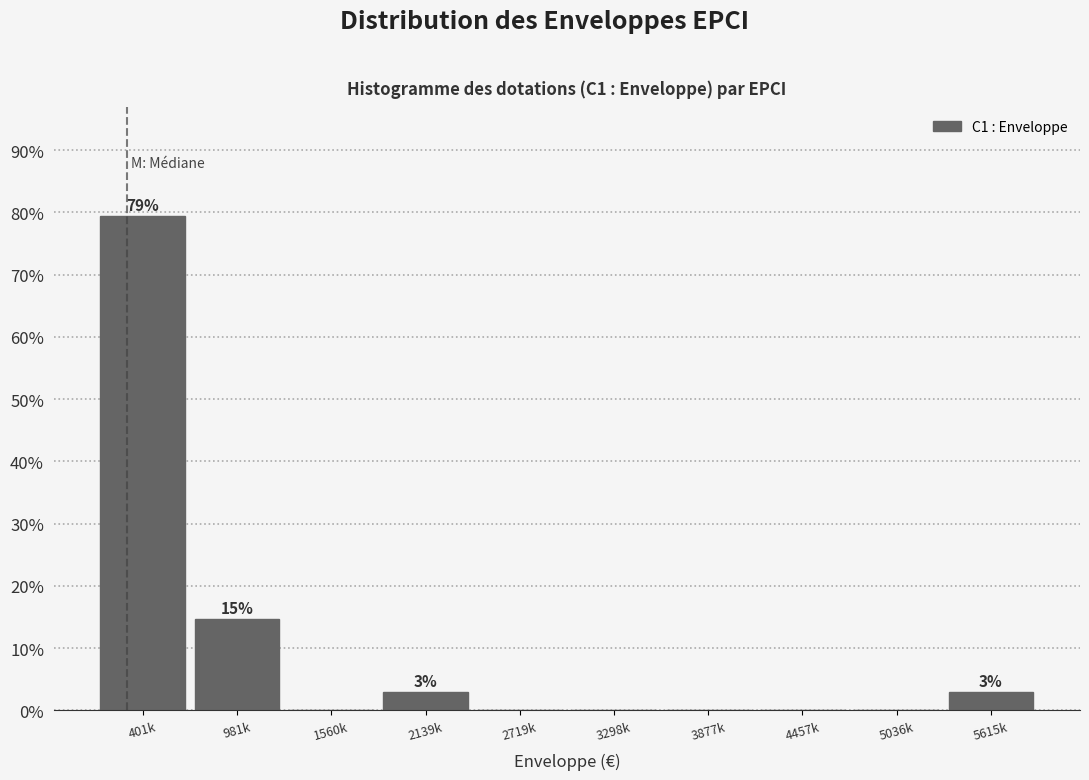

Reading left to right, transcribe all the data shown in this chart.

401k=79.4	981k=14.7	1560k=0.0	2139k=2.9	2719k=0.0	3298k=0.0	3877k=0.0	4457k=0.0	5036k=0.0	5615k=2.9